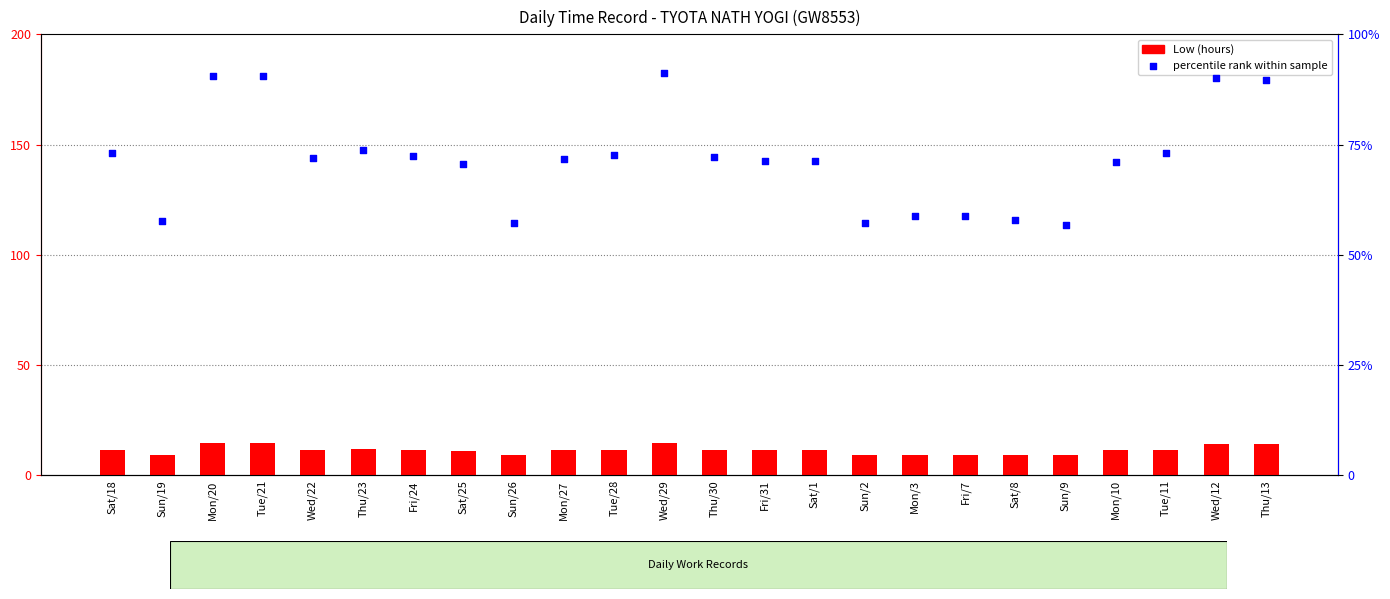

Is the value of percentile rank within sample at Mon/20 greater than the value of Low (hours) at Wed/29?

Yes